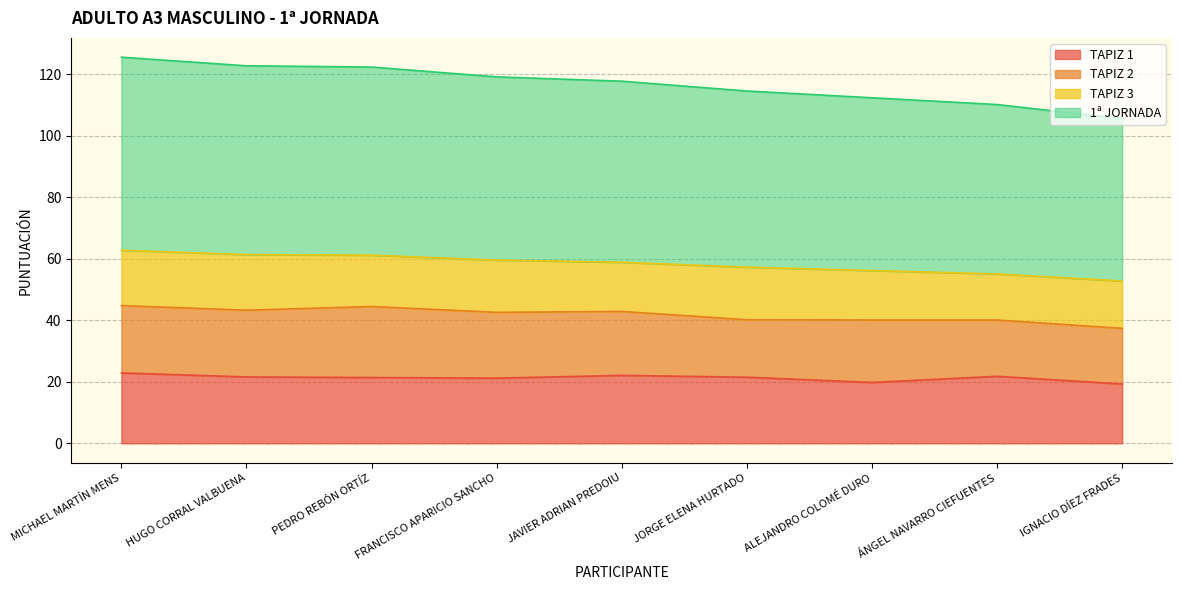

What position from the right is JORGE ELENA HURTADO?

4